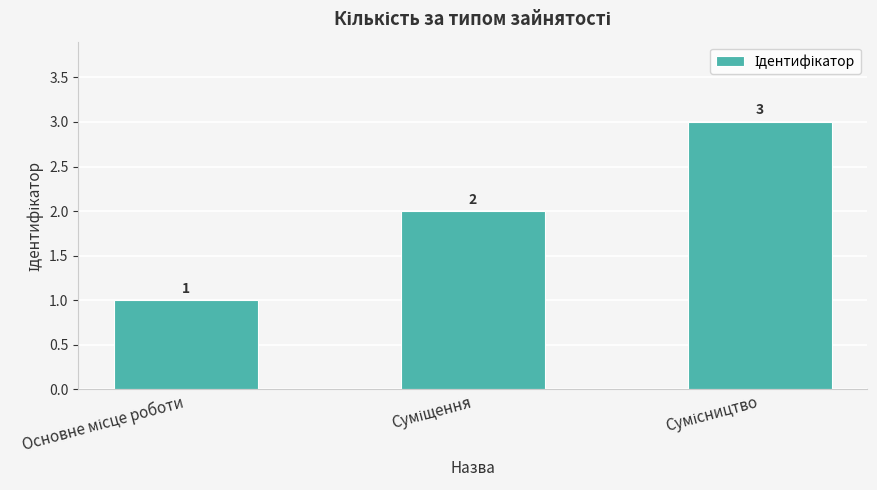

What is the greatest value displayed?

3